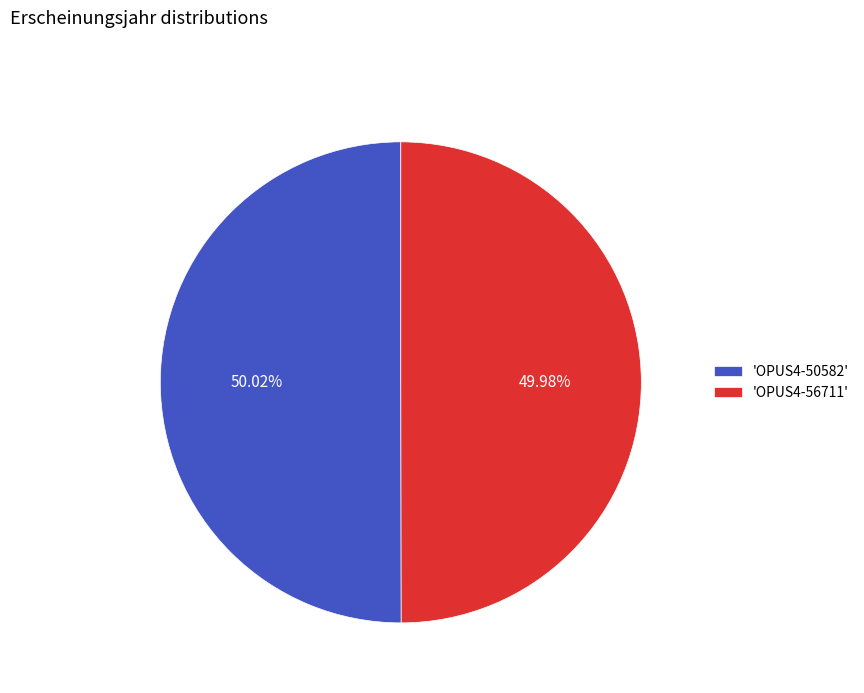

Approximately how many times larger is the value at 'OPUS4-50582' compared to 'OPUS4-56711'?

1.0